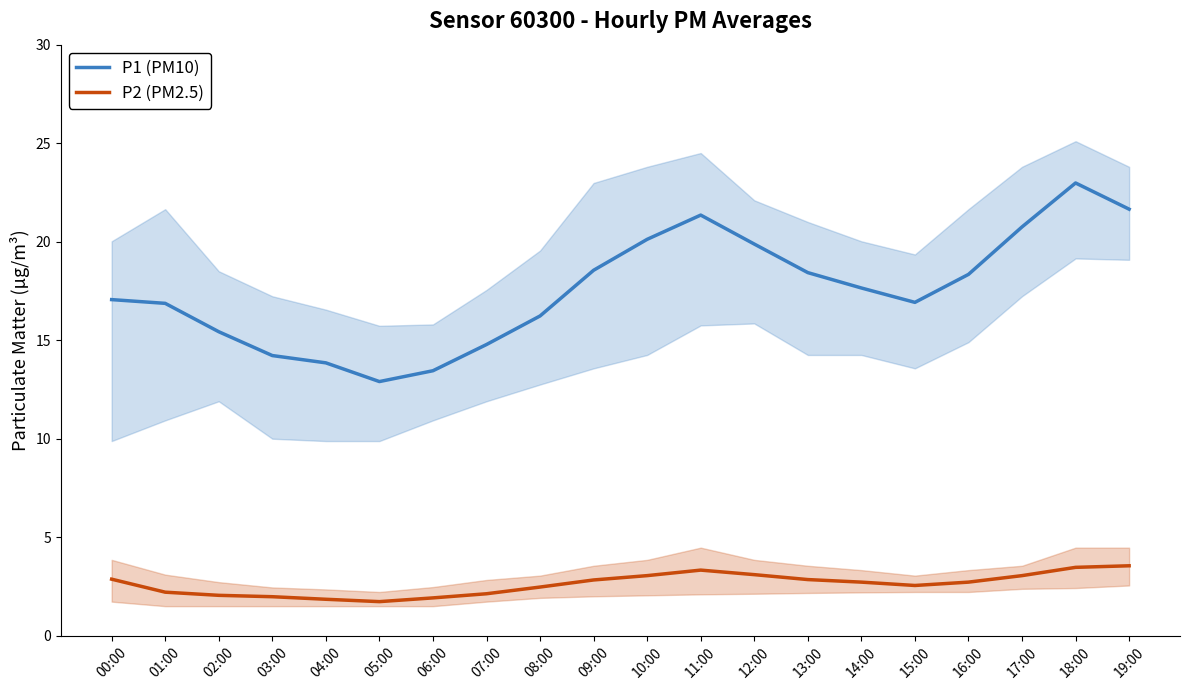

What is the minimum value for P1 (PM10)?

12.9